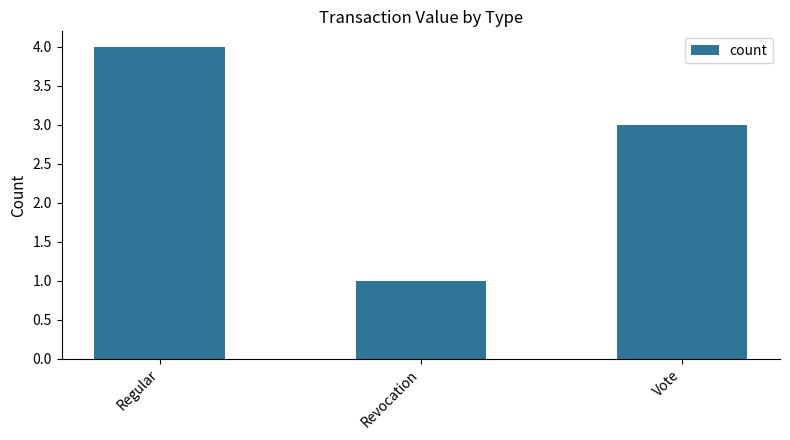

The value at Revocation is 1. True or false?

True